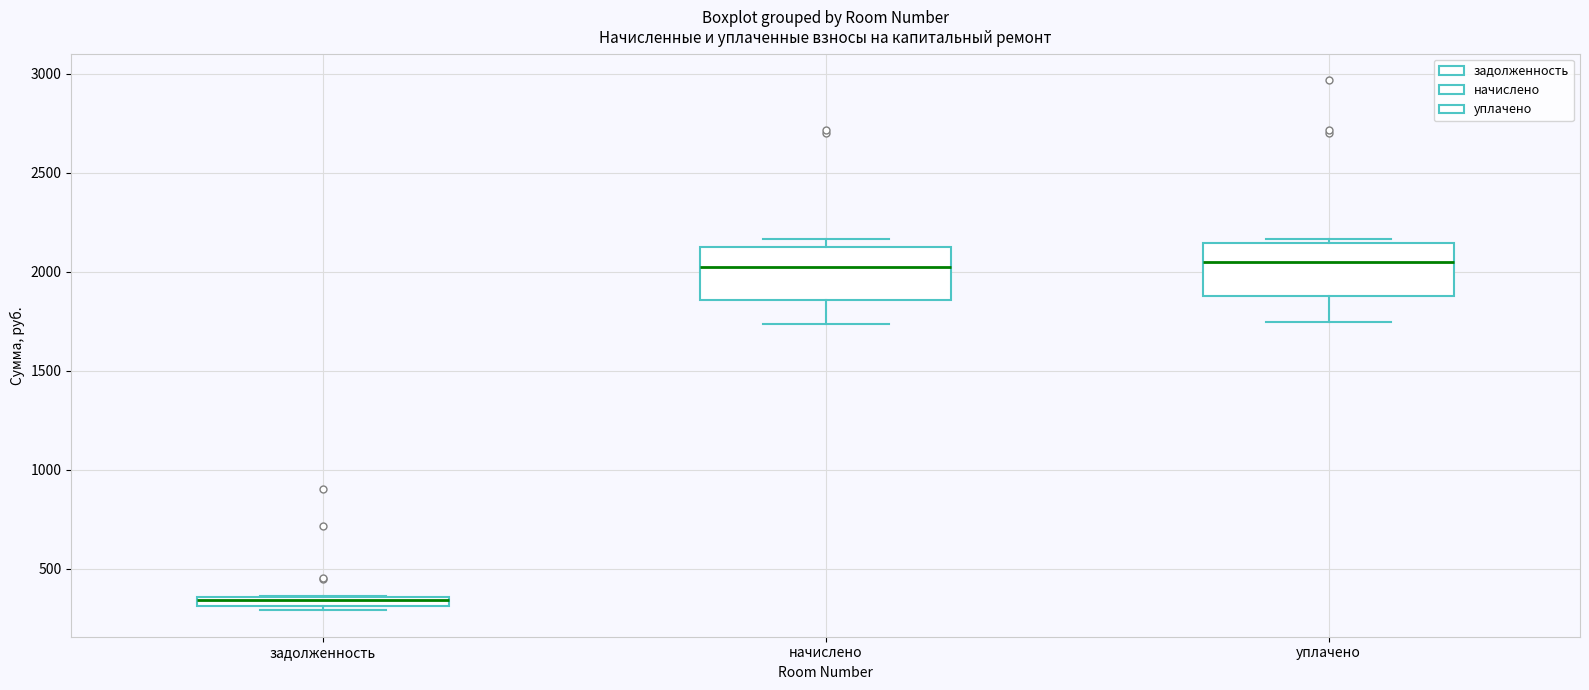

Which box has the lowest median line?

задолженность